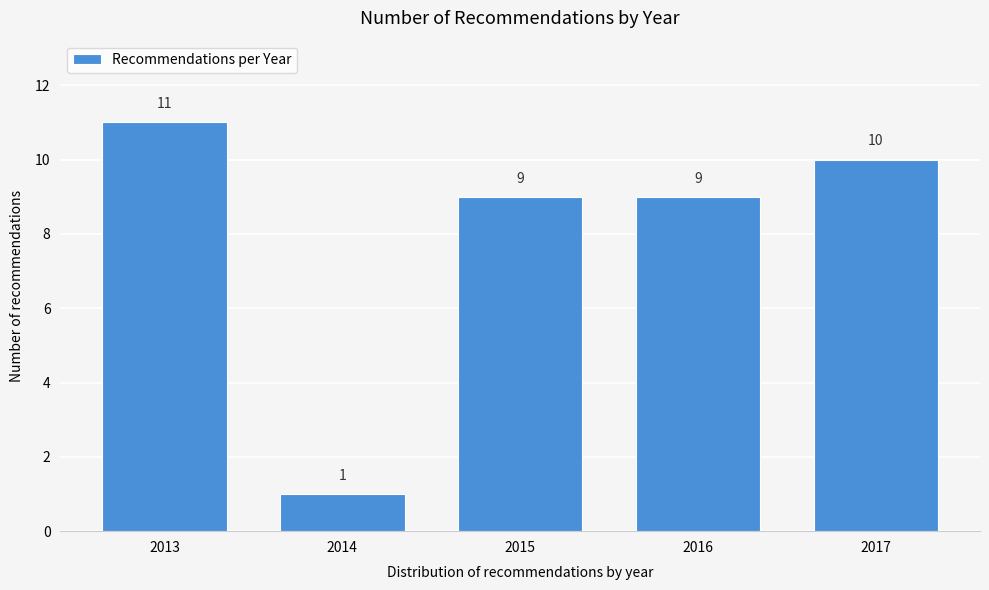

Reading left to right, list all the values displayed in this chart.

11	1	9	9	10